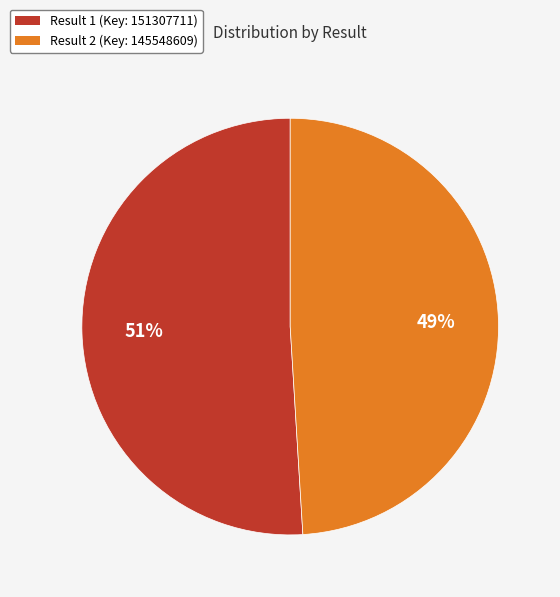

Is there a majority slice in this chart?

Yes